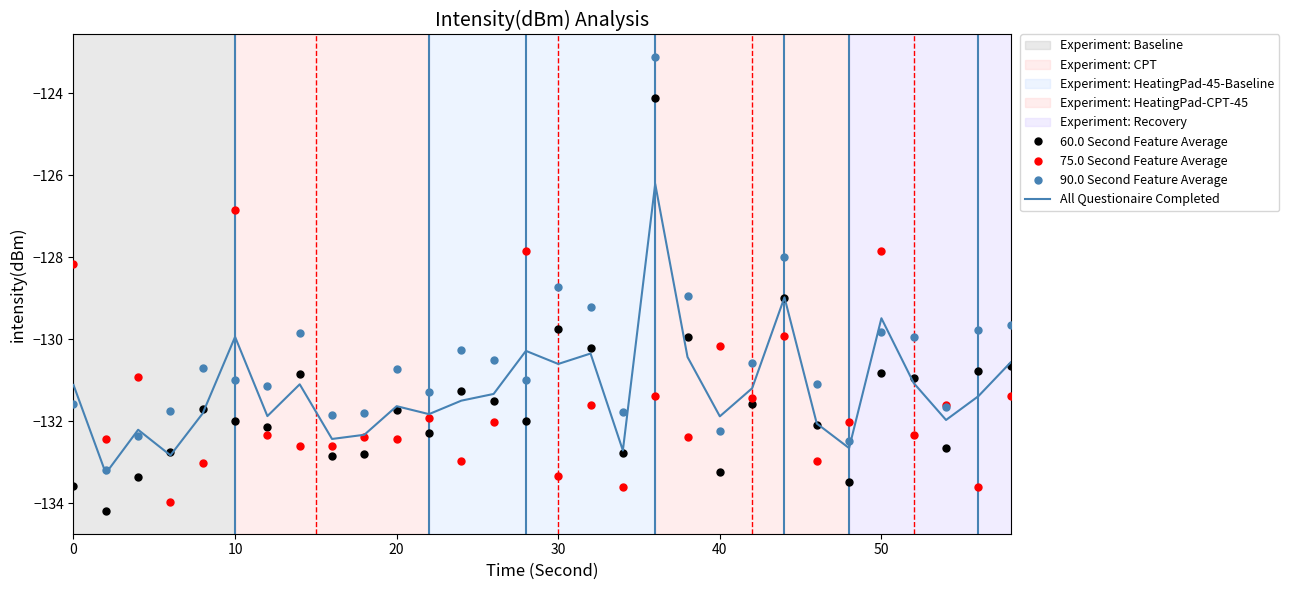

Which series has the largest total across all categories?

90.0 Second Feature Average